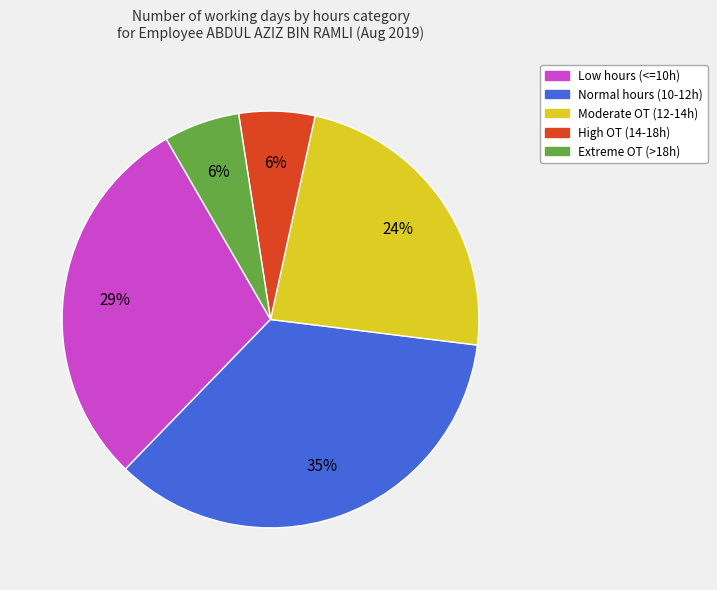

To the nearest percent, what is the average slice percentage?

20%